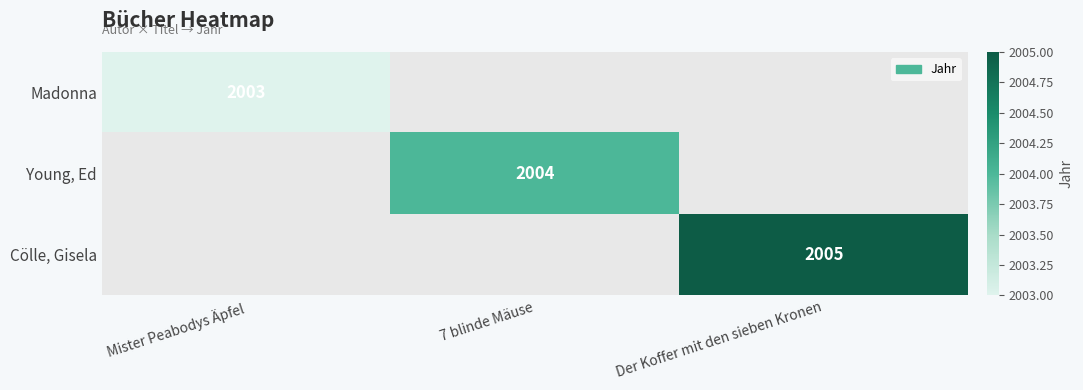

Is it true that Young, Ed equals 453 at 7 blinde Mäuse?

False